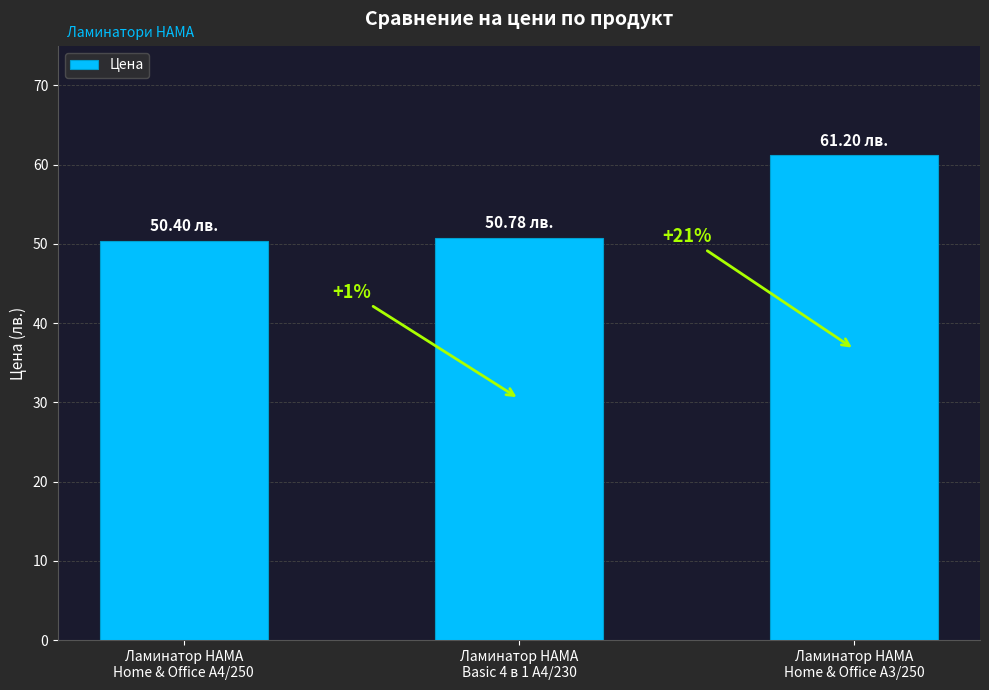

Rank the categories by value from lowest to highest.

Ламинатор HAMA
Home & Office A4/250, Ламинатор HAMA
Basic 4 в 1 A4/230, Ламинатор HAMA
Home & Office A3/250